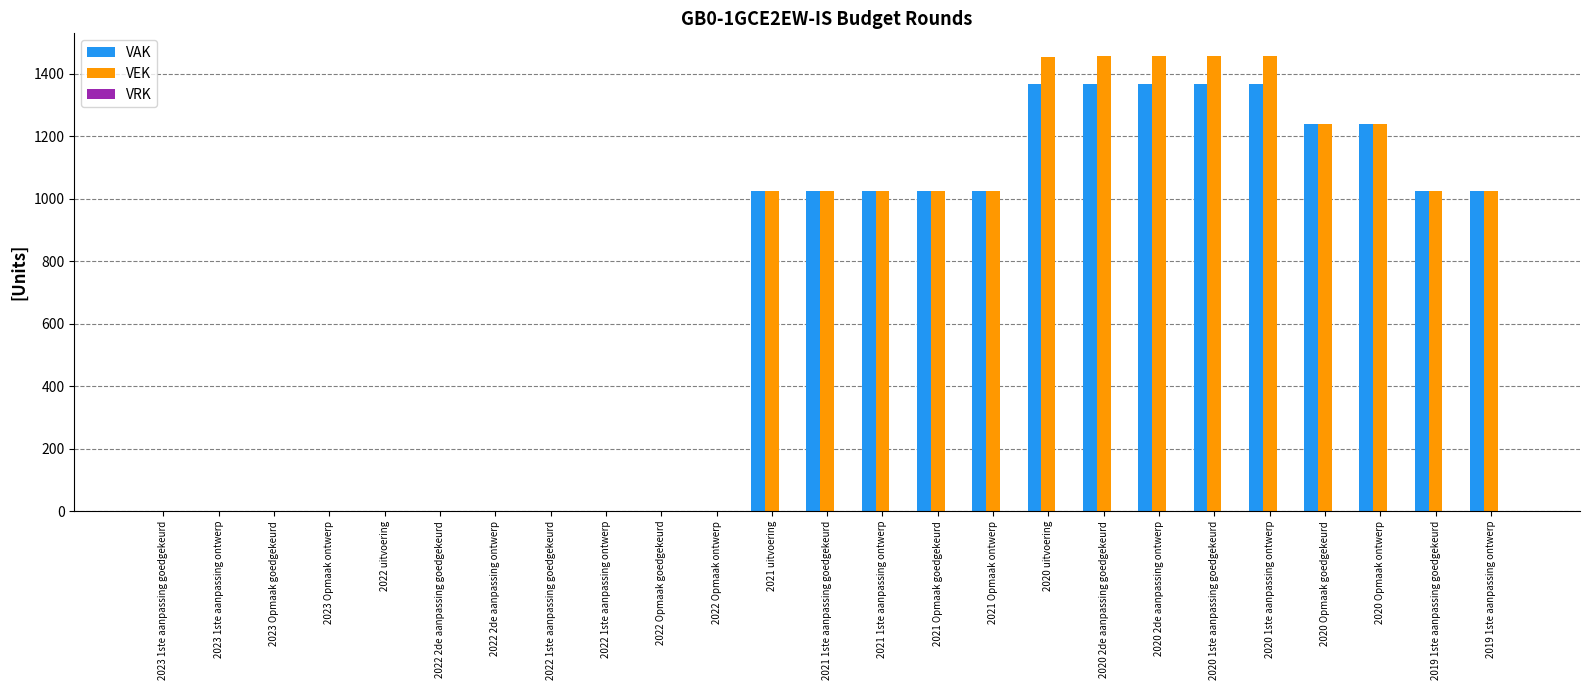

True or false: VAK has a value of 1239 at 2020 Opmaak goedgekeurd.

True